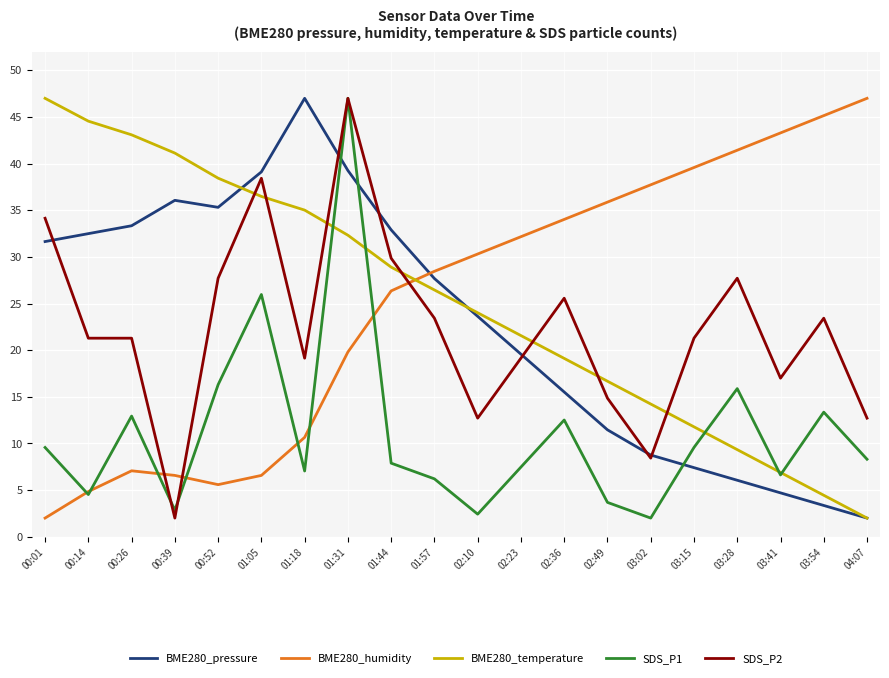

What is the difference between the second highest and minimum values in the SDS_P1 series?

24.0